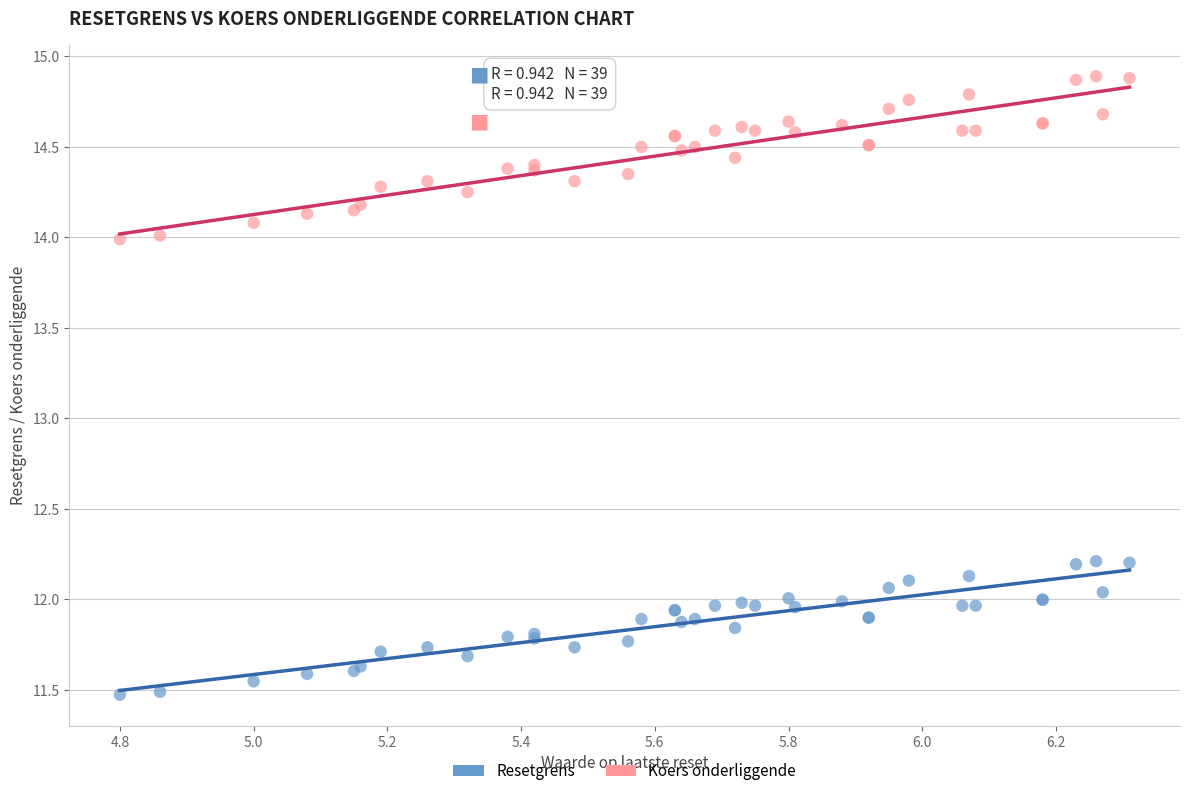

Which series has the widest spread of Y values?

Koers onderliggende